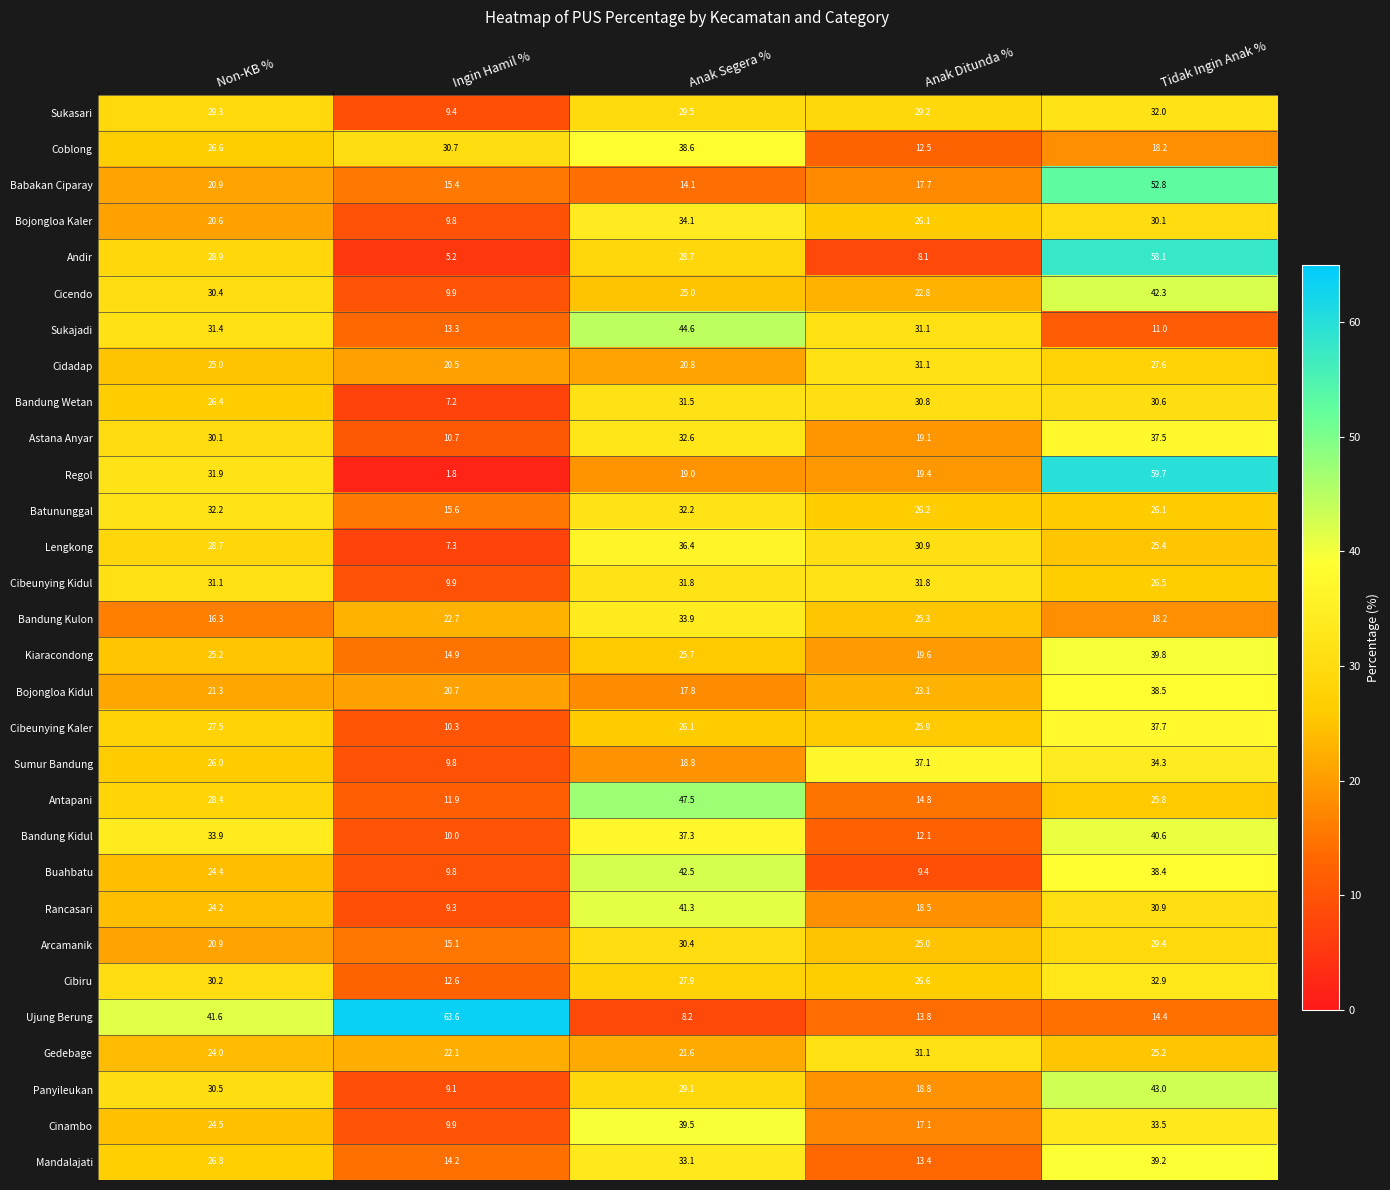

What is the difference between the Batununggal values at Anak Ditunda % and Anak Segera %?

6.0